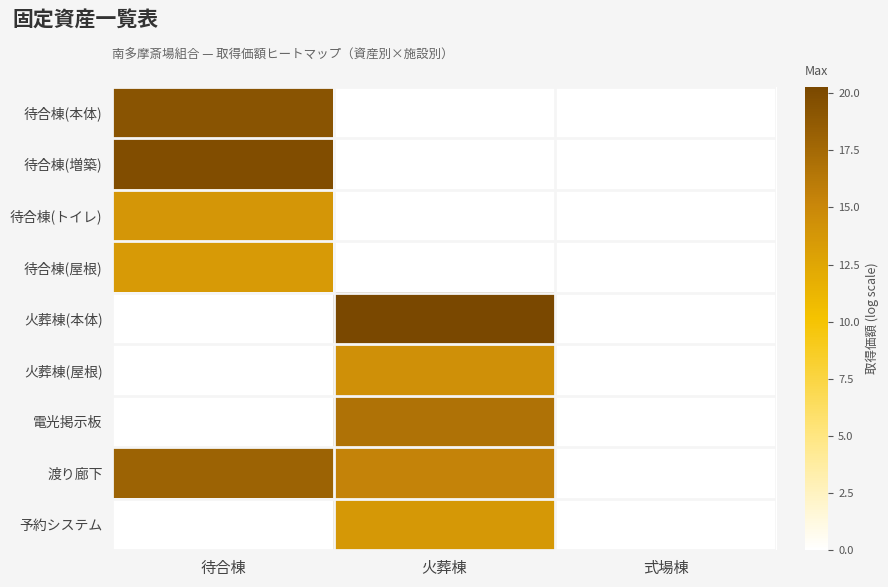

Reading right to left, list all the values displayed in this chart.

待合棟(本体): 式場棟=0.0	火葬棟=0.0	待合棟=19.2
待合棟(増築): 式場棟=0.0	火葬棟=0.0	待合棟=19.7
待合棟(トイレ): 式場棟=0.0	火葬棟=0.0	待合棟=13.9
待合棟(屋根): 式場棟=0.0	火葬棟=0.0	待合棟=13.5
火葬棟(本体): 式場棟=0.0	火葬棟=20.3	待合棟=0.0
火葬棟(屋根): 式場棟=0.0	火葬棟=14.3	待合棟=0.0
電光掲示板: 式場棟=0.0	火葬棟=16.7	待合棟=0.0
渡り廊下: 式場棟=0.0	火葬棟=15.4	待合棟=18.0
予約システム: 式場棟=0.0	火葬棟=13.7	待合棟=0.0